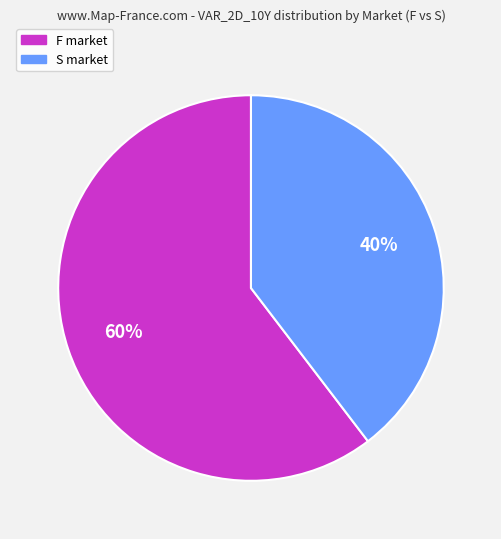

Combined, do F market and S market account for over 50%?

Yes